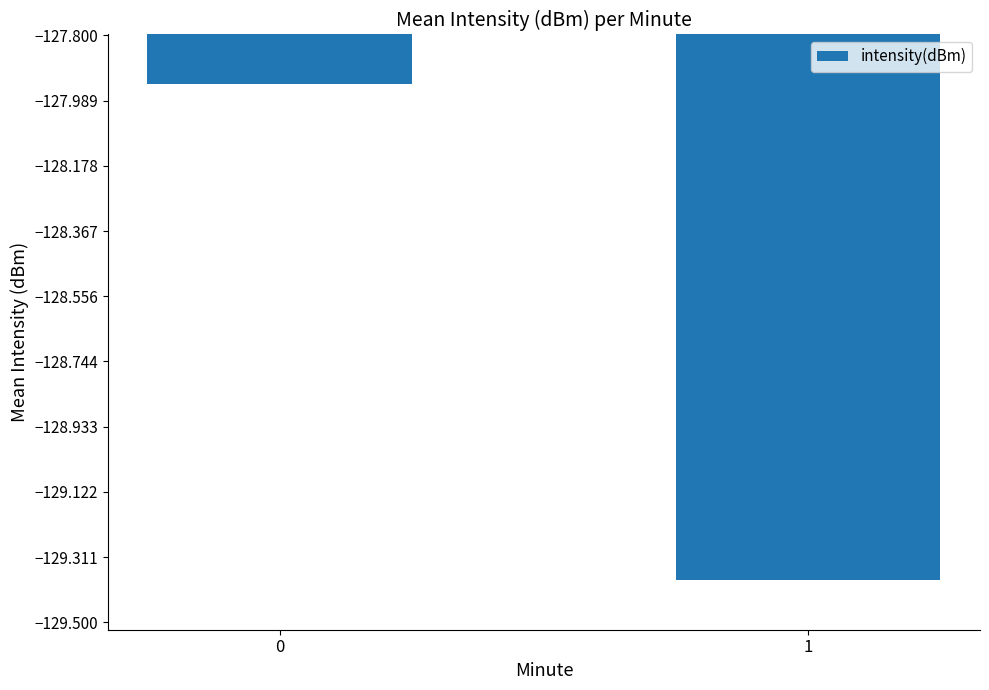

Is it true that the value at 0 is -86.8?

False